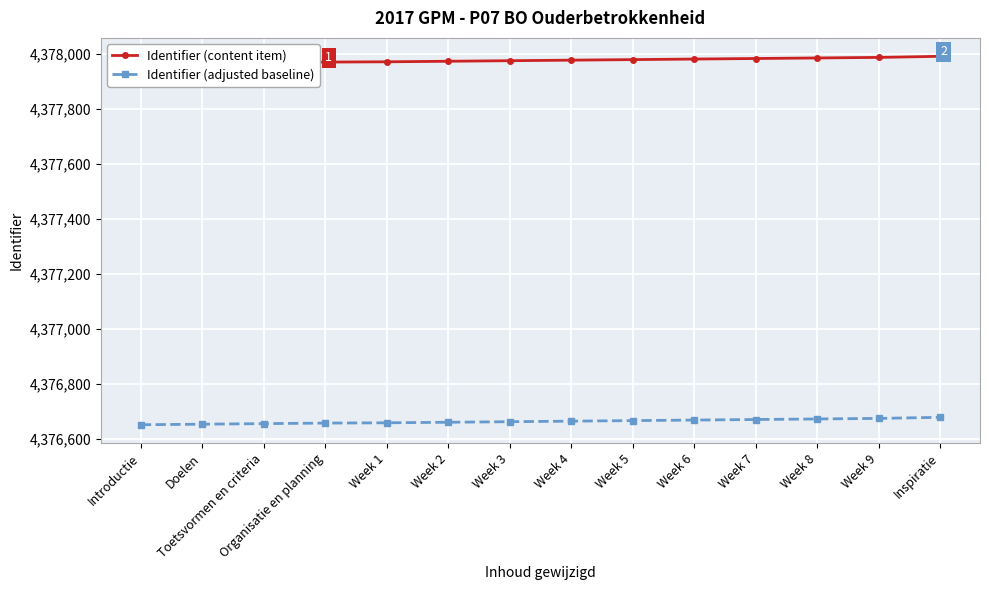

True or false: Identifier (adjusted baseline) and Identifier (content item) intersect in this chart.

False